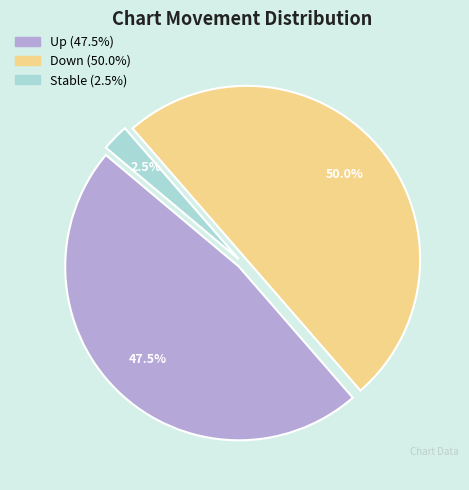

What portion of the pie excludes Up (47.5%)?

52.5%